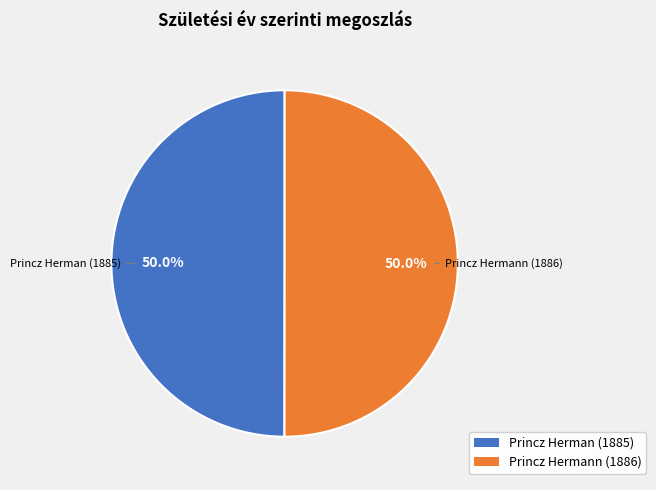

Do Princz Herman (1885) and Princz Hermann (1886) together represent more than half of the pie?

Yes